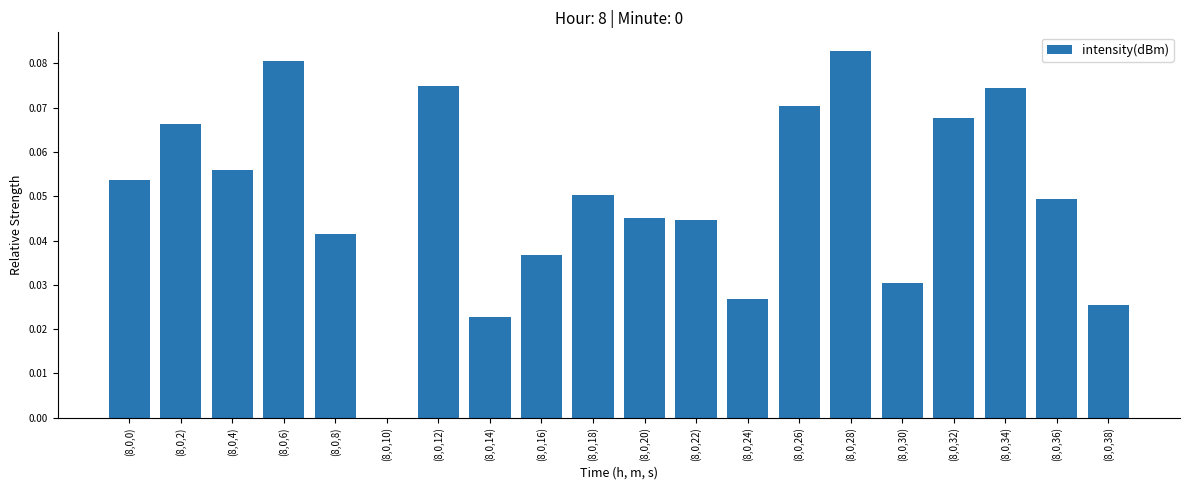

The value at (8,0,10) is 0.0. True or false?

True